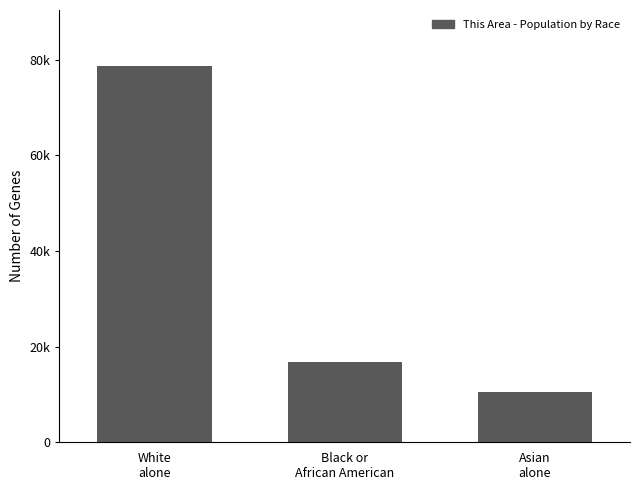

Are the bars grouped side by side (vs. stacked)?

No